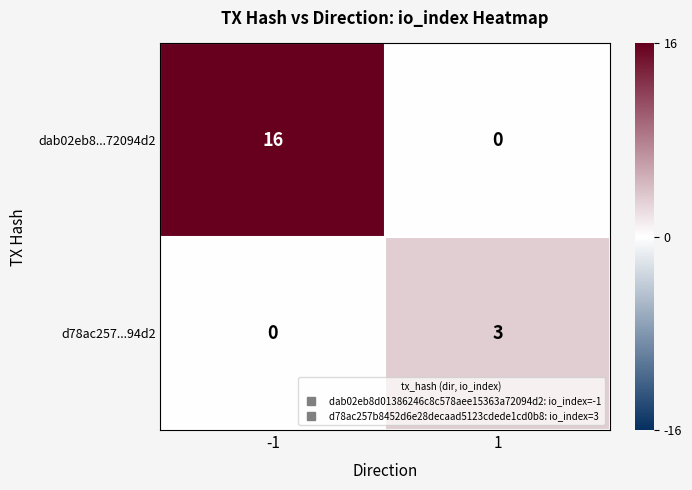

Between -1 and 1, which series saw the biggest shift?

dab02eb8...72094d2